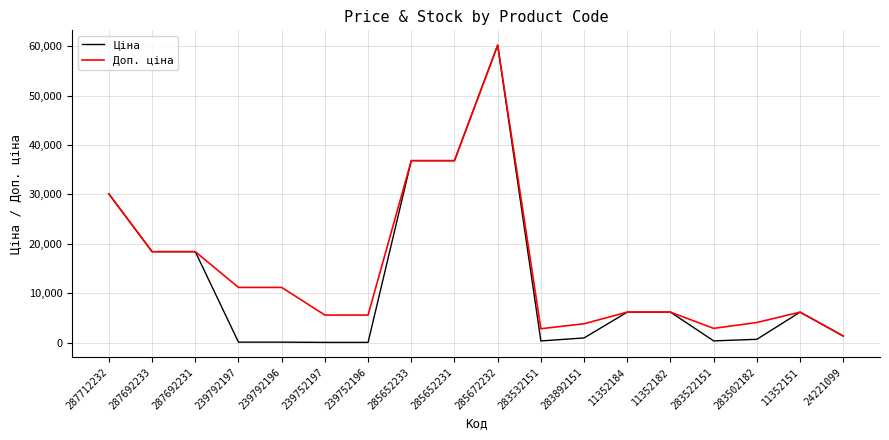

True or false: Доп. ціна has more than 1 interior local peaks.

True